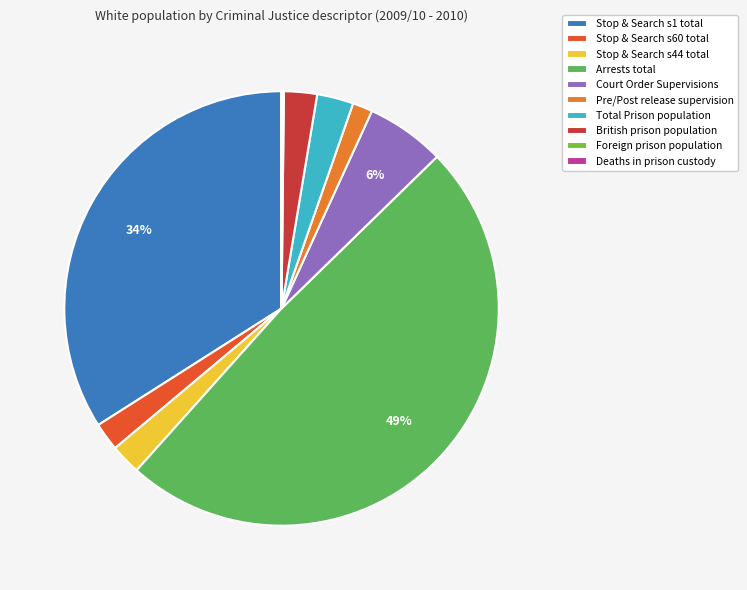

Is it true that Stop & Search s1 total is 40% of the pie?

False